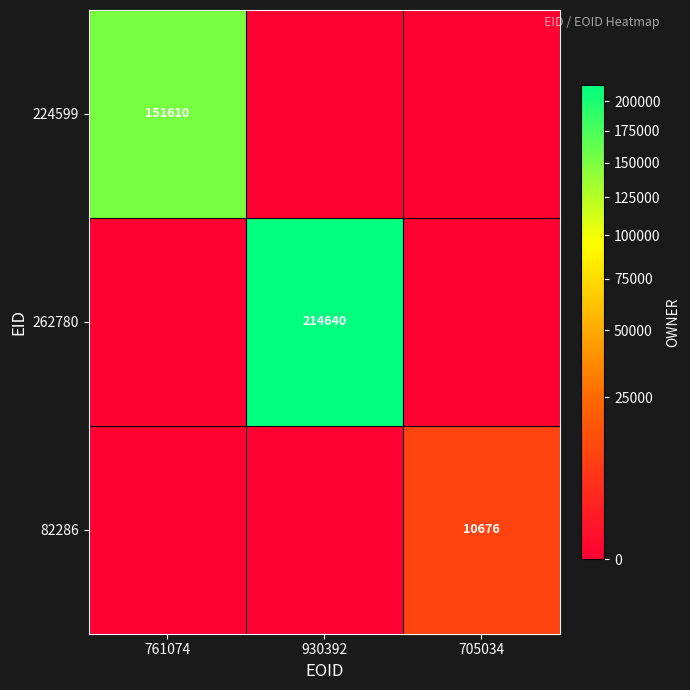

What is the total value across all series at 705034?

10676